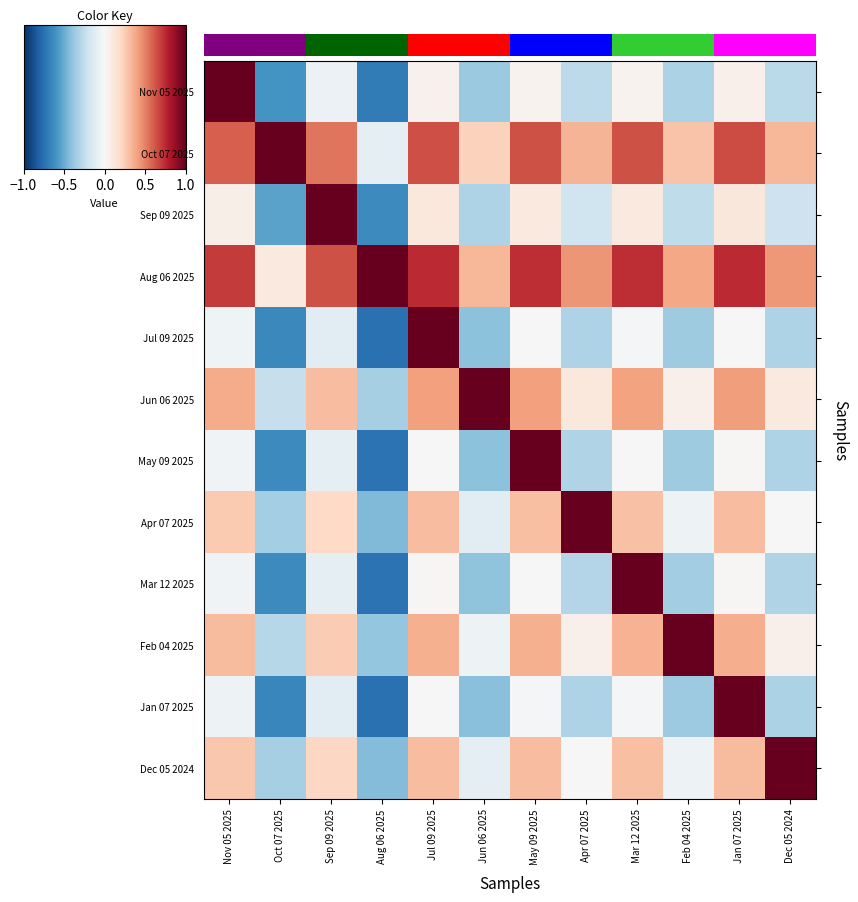

What is the sum of all Sep 09 2025 values?

-0.7